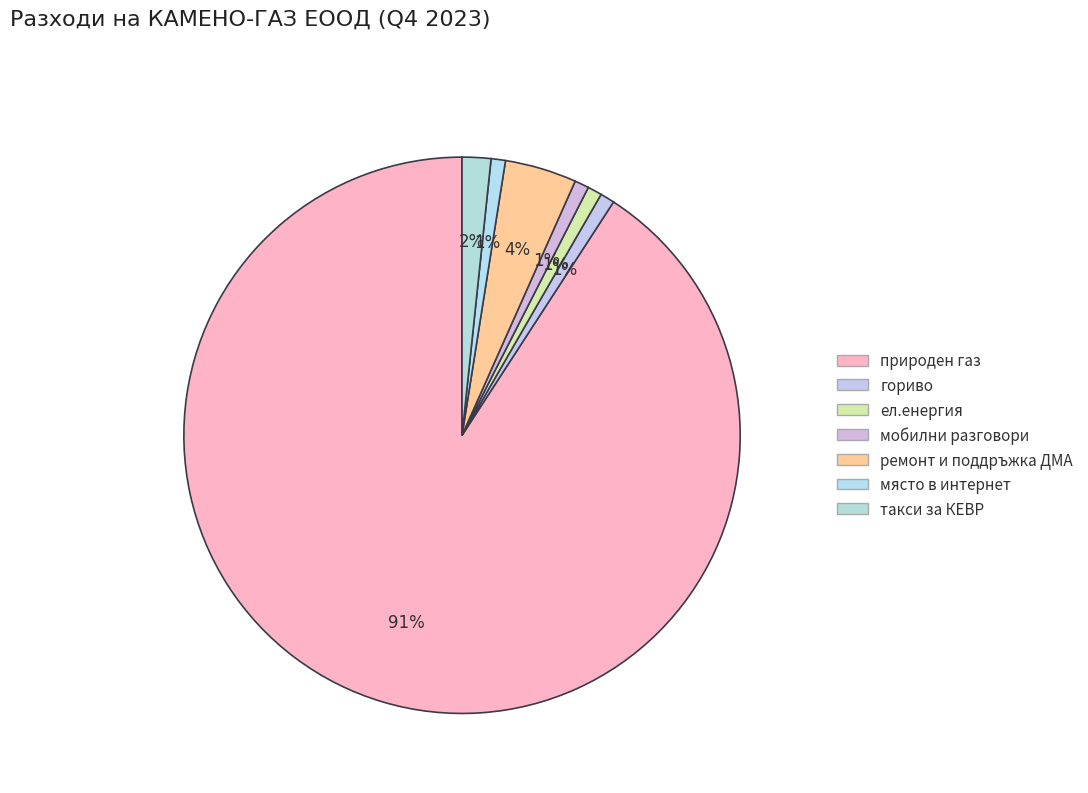

How many segments does this pie chart have?

7